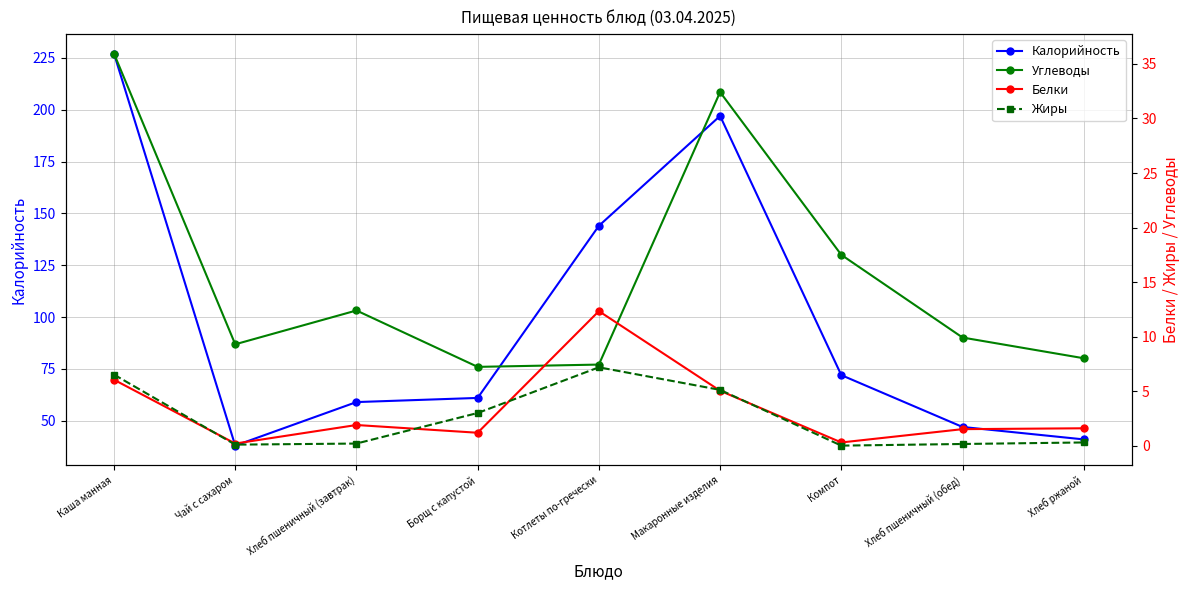

At which label does Углеводы first exceed 9?

Каша манная